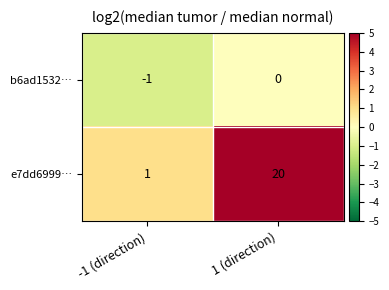

What is the total value across all series at 1 (direction)?

20